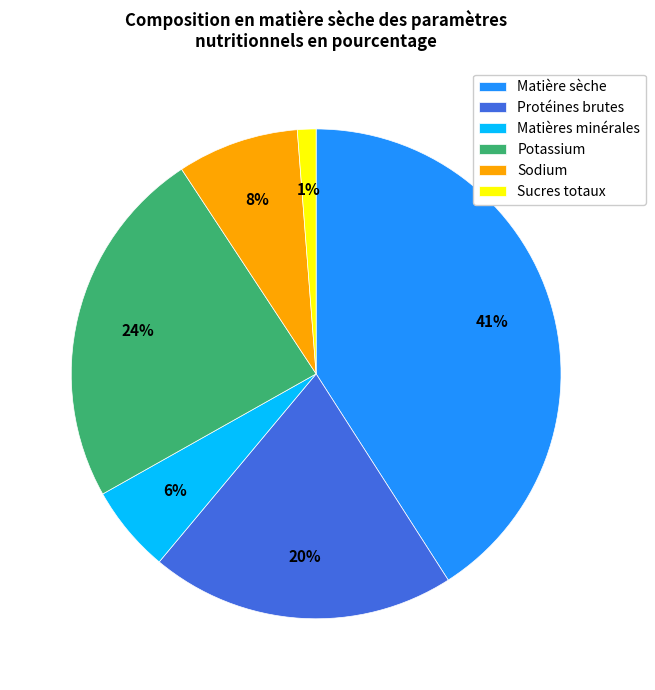

How many segments does this pie chart have?

6